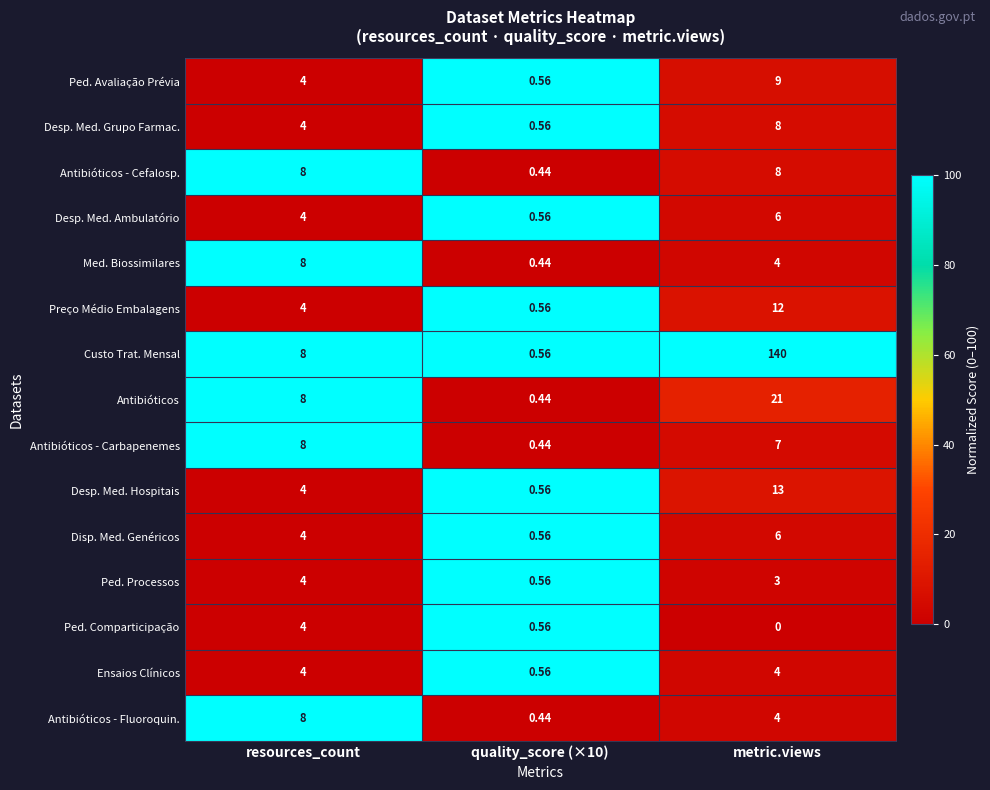

Between resources_count and metric.views, which series saw the biggest shift?

Custo Trat. Mensal